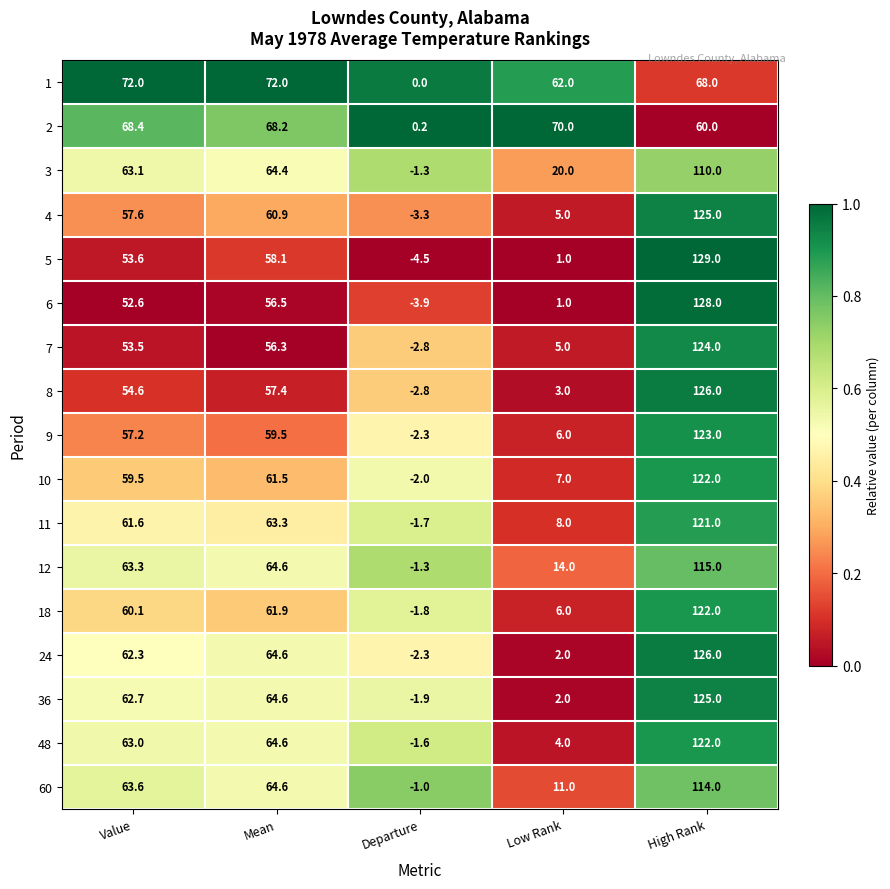

Read the 6 value at Mean.

56.5